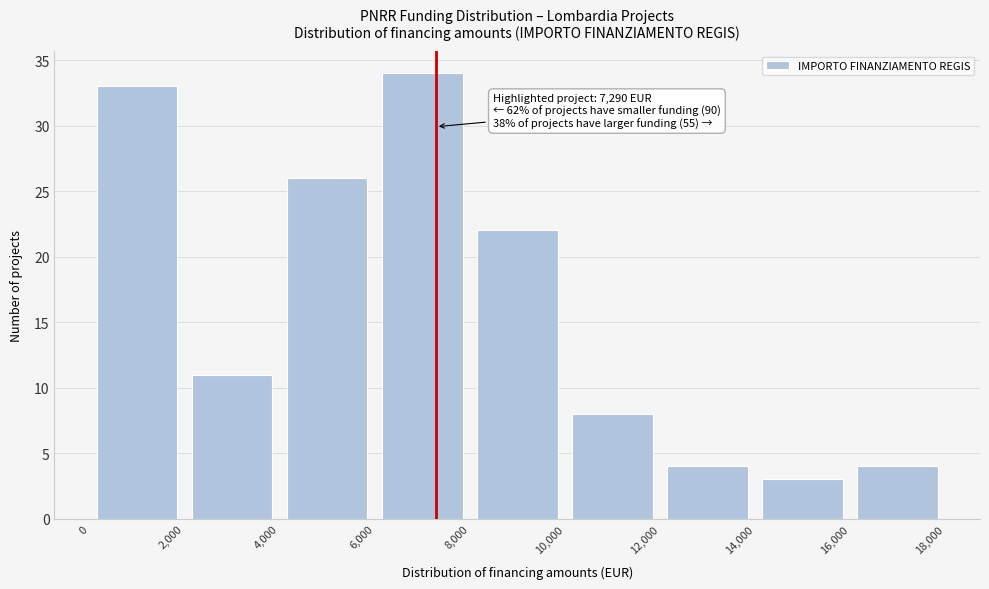

Over which range of the x-axis is the bar tallest?

6,000 to 8,000